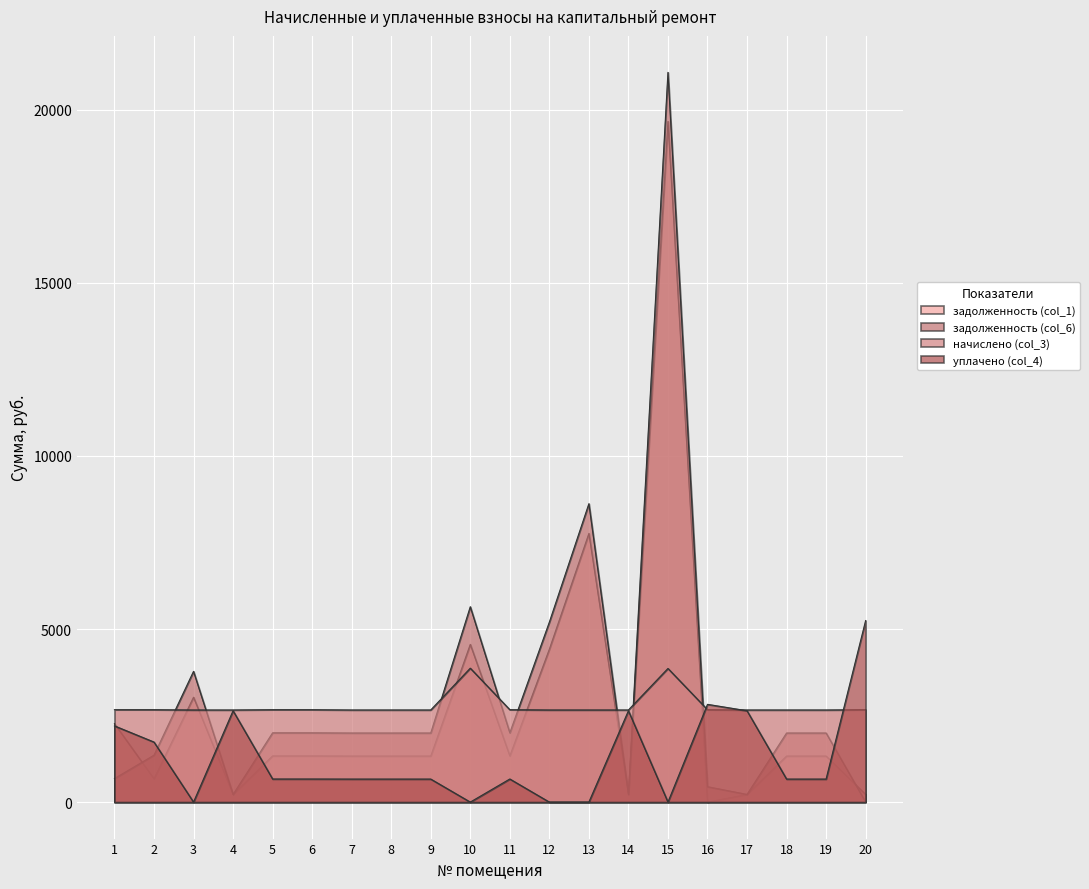

Which series has the largest total across all categories?

задолженность (col_6)